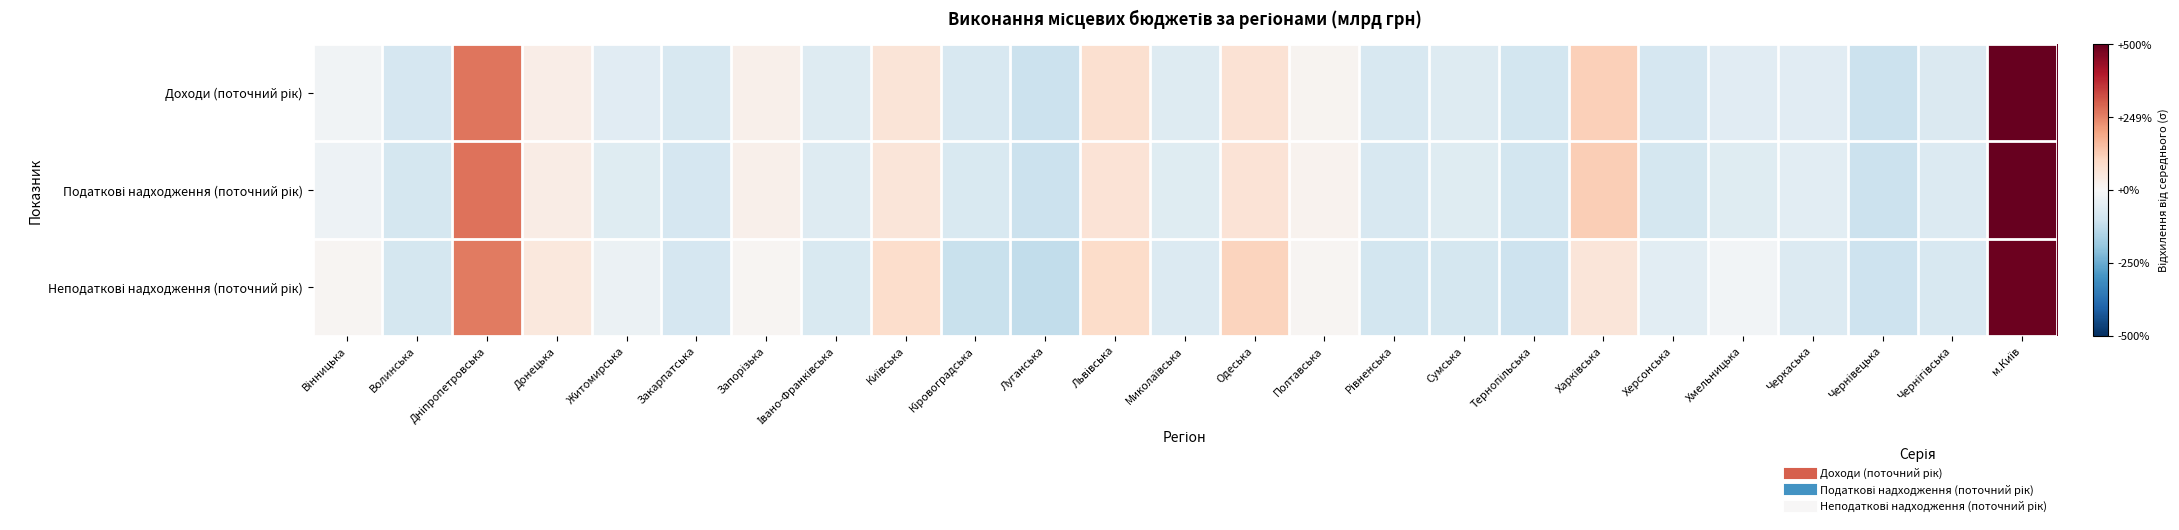

What is the greatest value displayed?

3.7